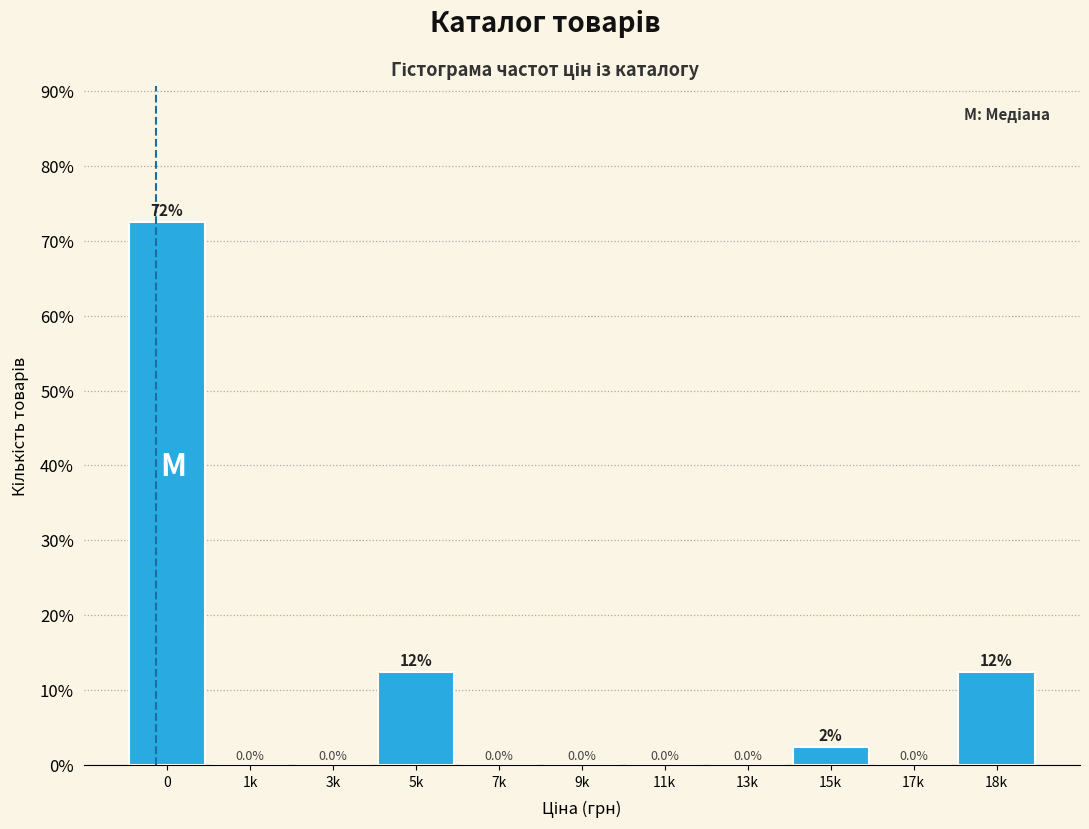

Reading left to right, what are all the values shown in this chart?

0=72.5	1k=0.0	3k=0.0	5k=12.5	7k=0.0	9k=0.0	11k=0.0	13k=0.0	15k=2.5	17k=0.0	18k=12.5